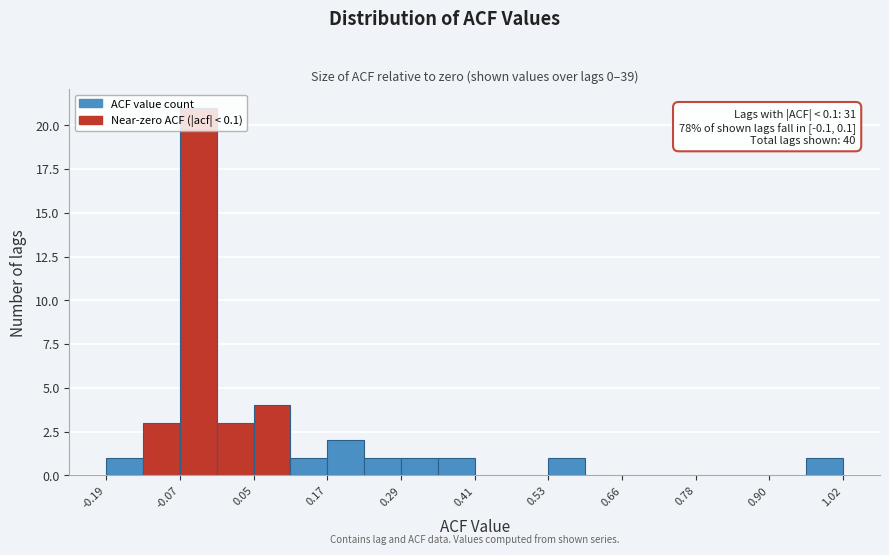

Read against the x-axis, roughly where is the centre of the tallest bar?

-0.04